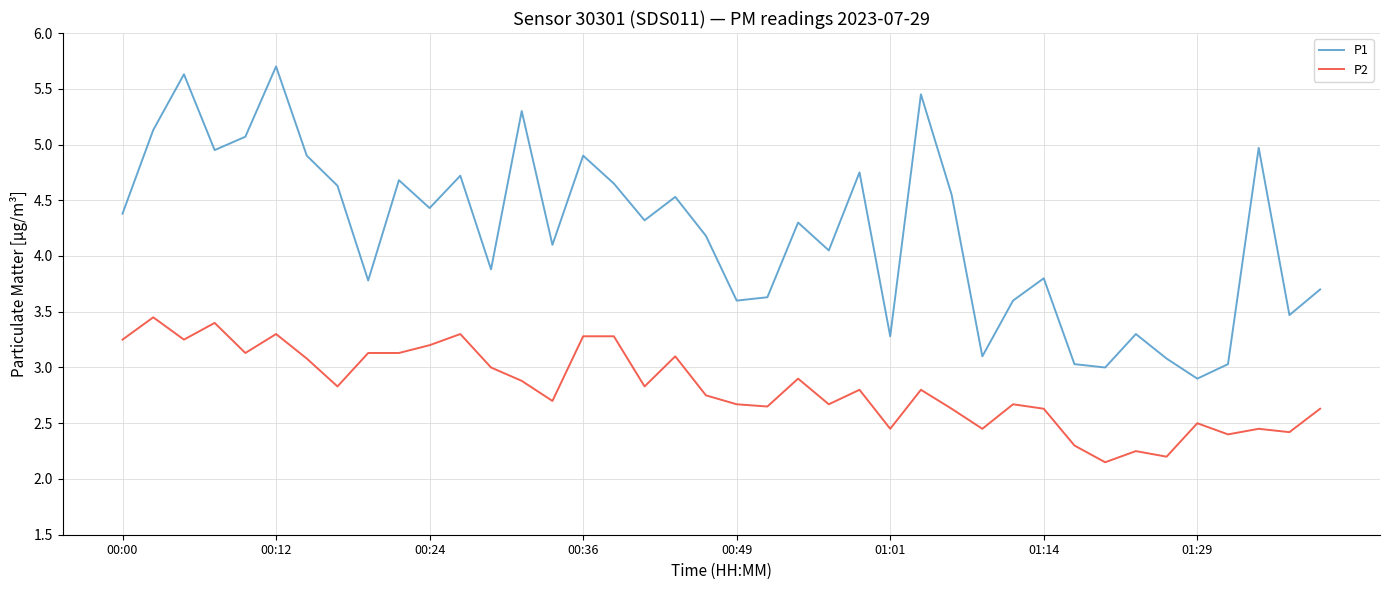

At how many categories does at least one series exceed 4?

24